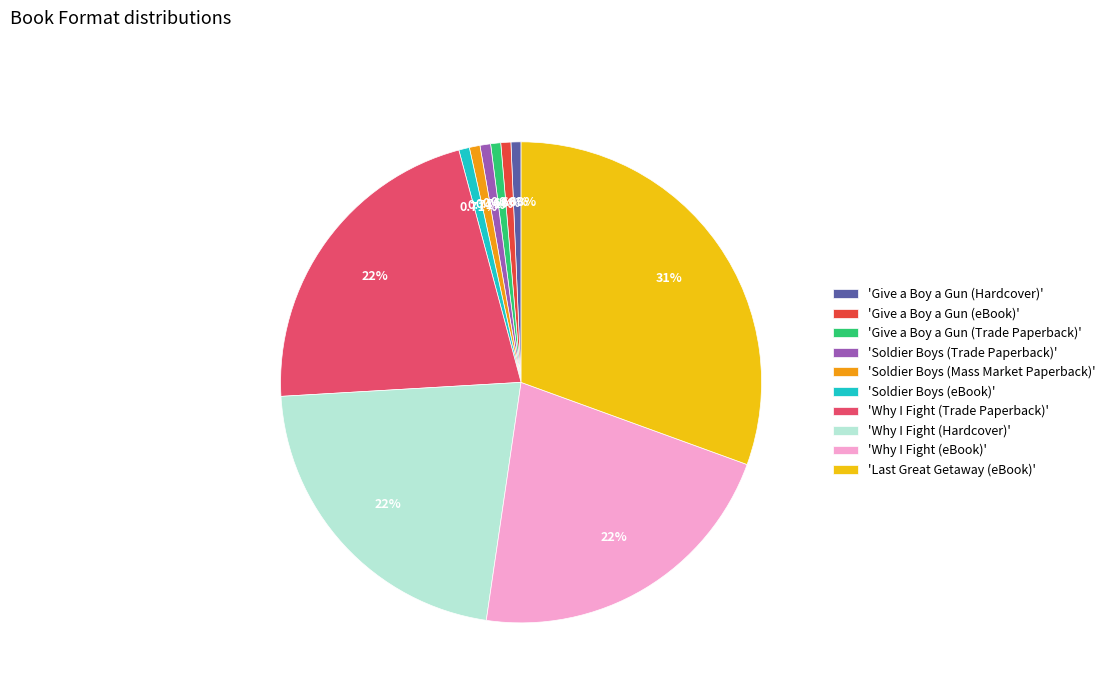

Is the sum of 'Soldier Boys (Mass Market Paperback)' and 'Why I Fight (eBook)' greater than half?

No